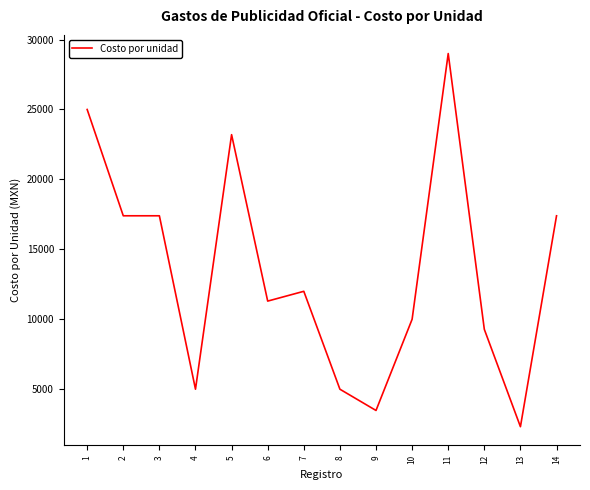

What value does the data have at 2?

17400.0